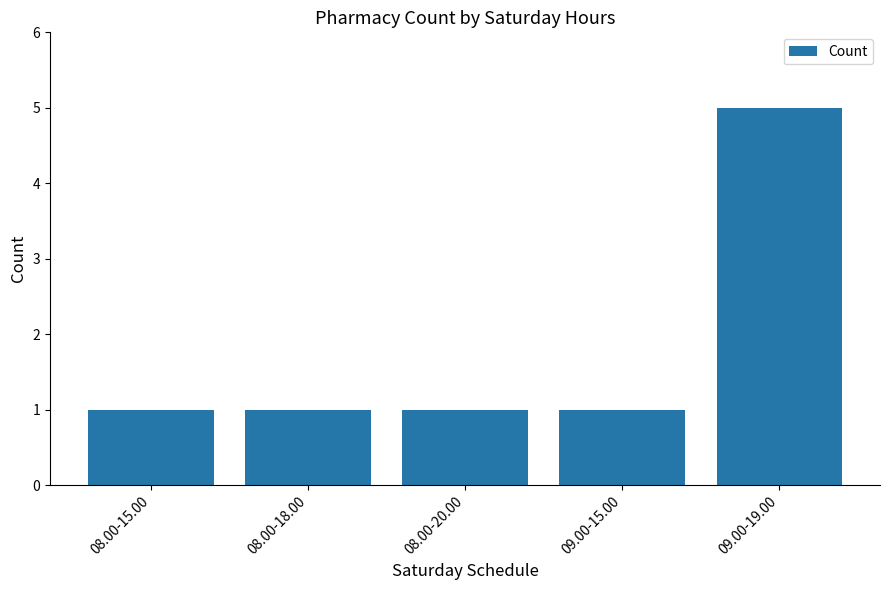

What is the minimum value shown in the chart?

1